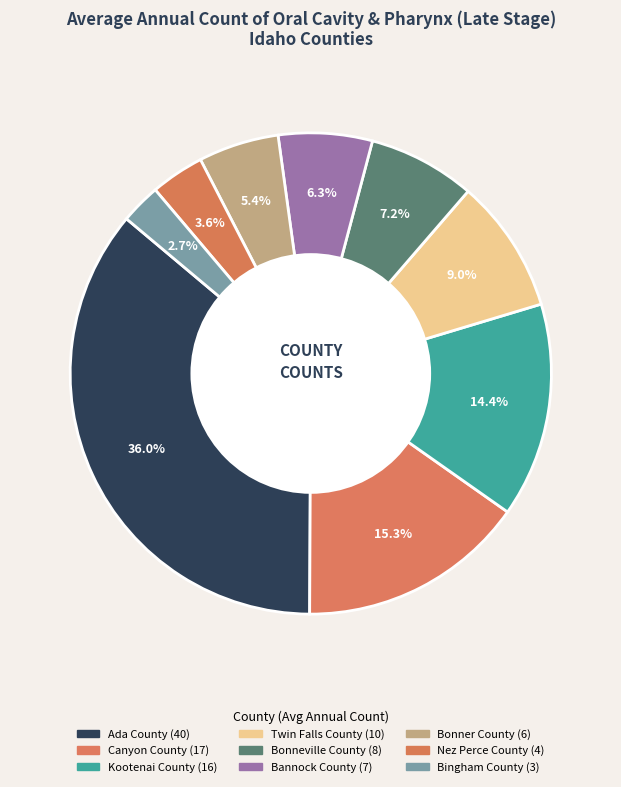

How many slices are in this pie chart?

9